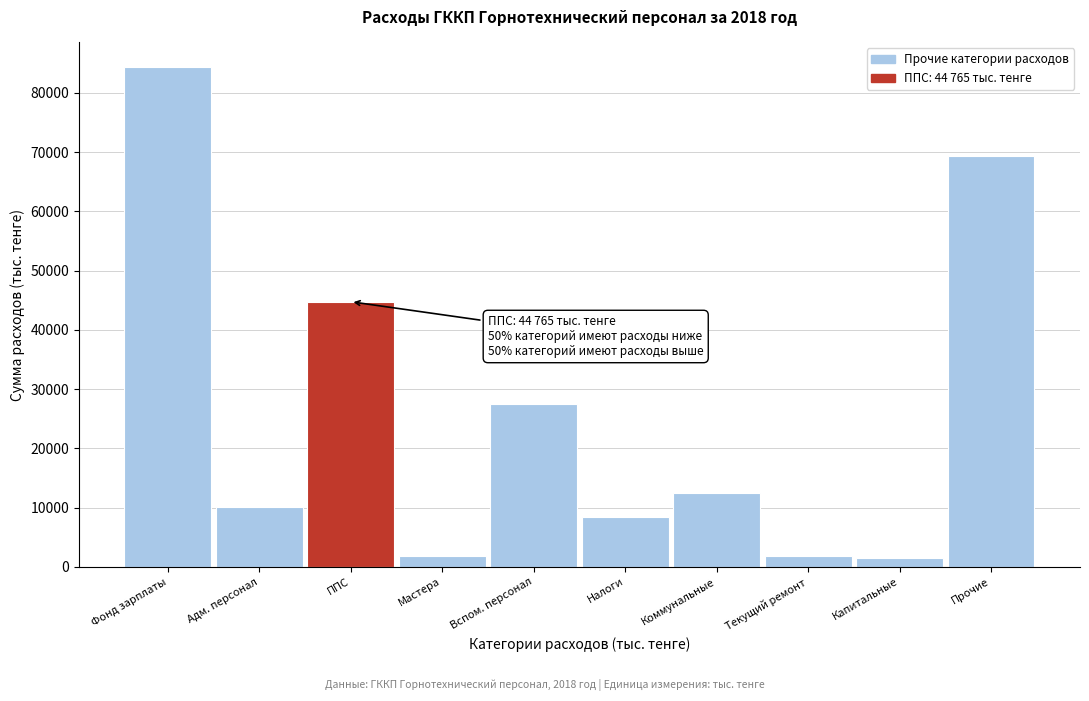

What is the greatest value displayed?

84311.0